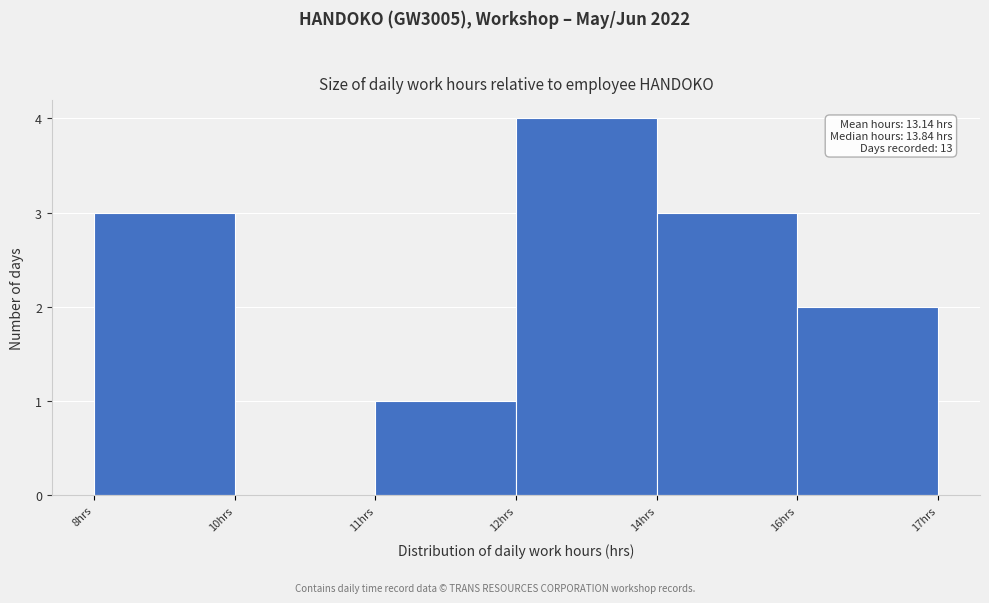

Reading left to right, list all the values displayed in this chart.

8hrs=3	10hrs=0	11hrs=1	12hrs=4	14hrs=3	16hrs=2